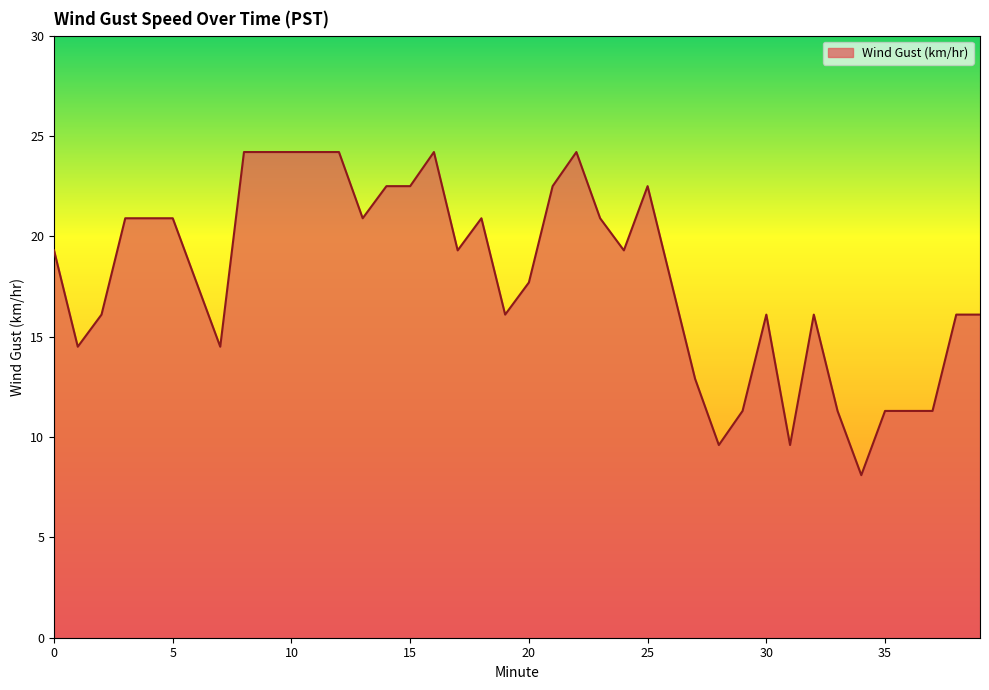

What is the difference between the maximum and minimum values?

16.1